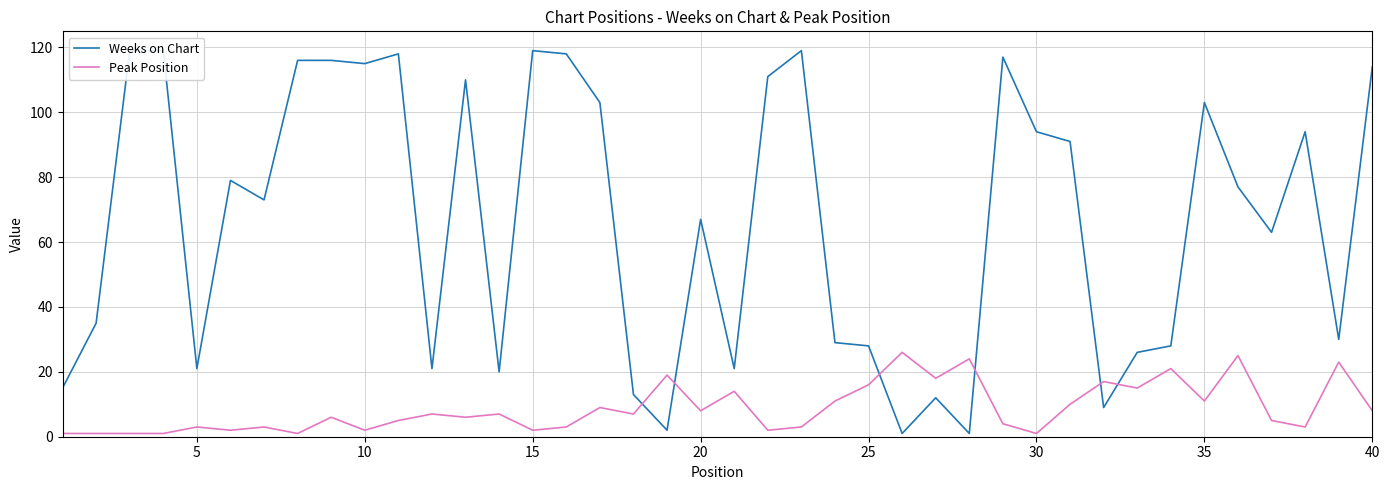

Reading left to right, extract all data points from this chart.

Weeks on Chart: 15	35	119	119	21	79	73	116	116	115	118	21	110	20	119	118	103	13	2	67	21	111	119	29	28	1	12	1	117	94	91	9	26	28	103	77	63	94	30	114
Peak Position: 1	1	1	1	3	2	3	1	6	2	5	7	6	7	2	3	9	7	19	8	14	2	3	11	16	26	18	24	4	1	10	17	15	21	11	25	5	3	23	8